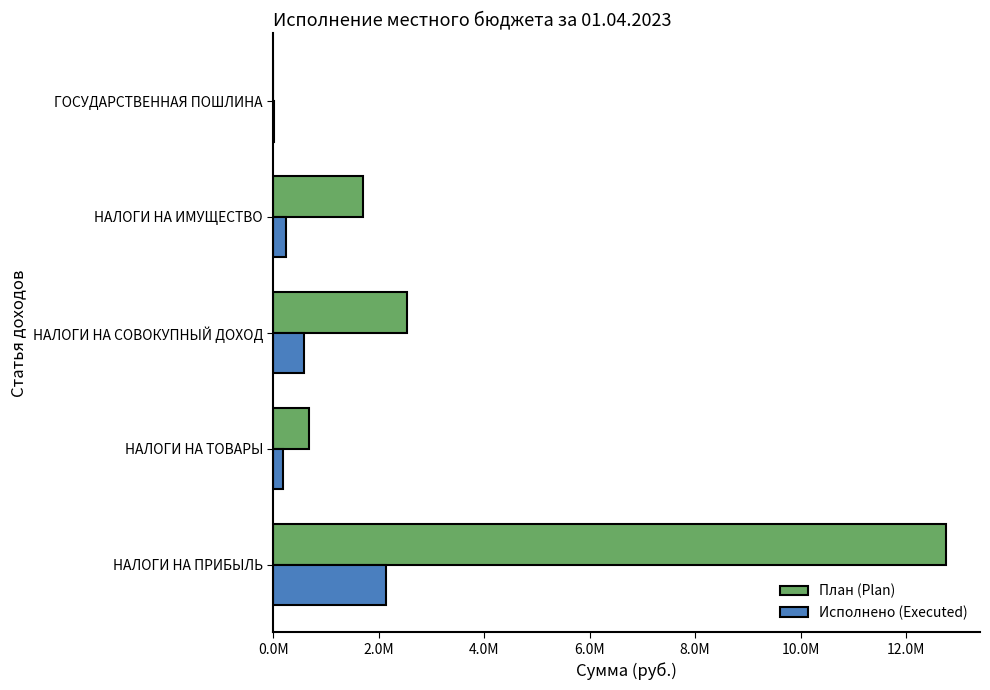

What are all the series names shown in the legend?

План (Plan), Исполнено (Executed)